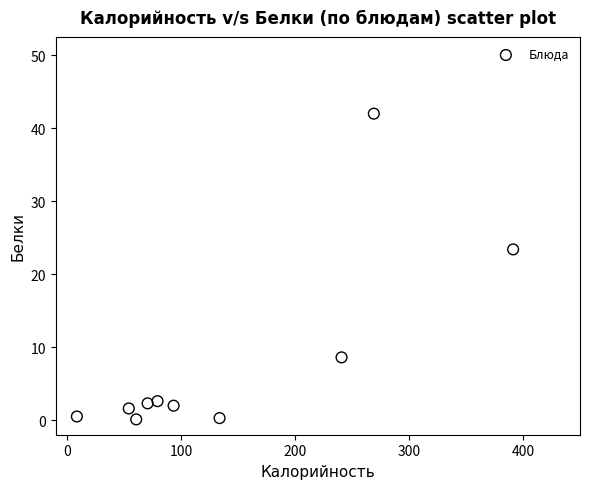

What Y value in the scatter plot is closest to 21?

23.4